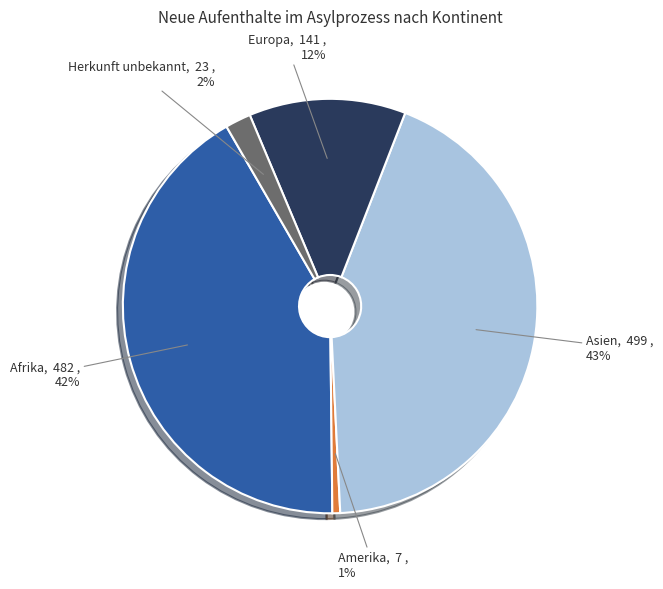

True or false: Asien accounts for 33% of the total.

False